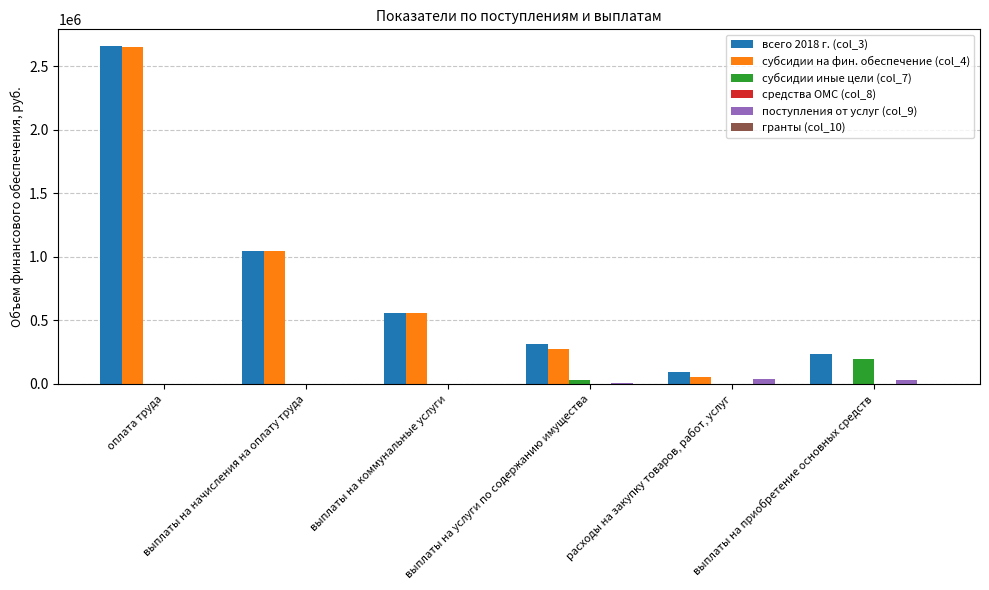

Between оплата труда and выплаты на приобретение основных средств, which series saw the biggest shift?

субсидии на фин. обеспечение (col_4)